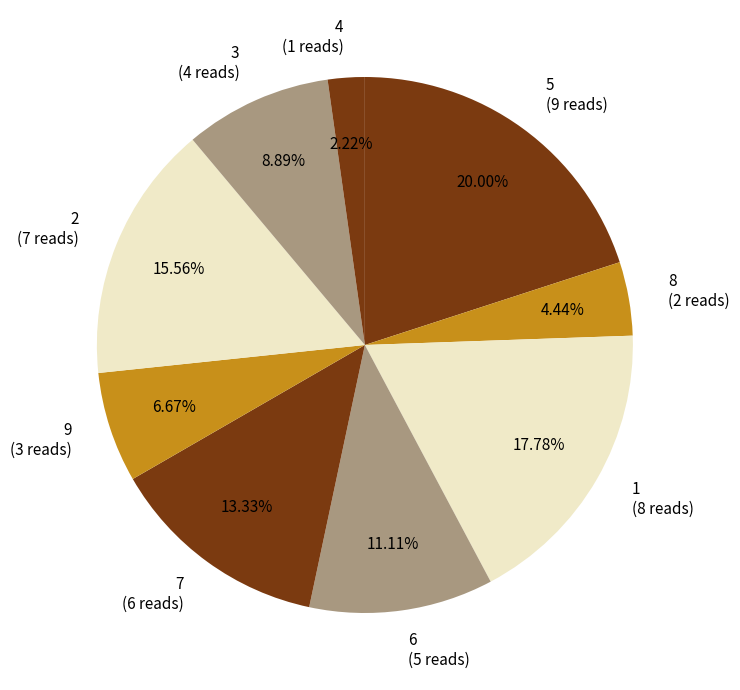

What is the smallest slice in the pie chart?

4